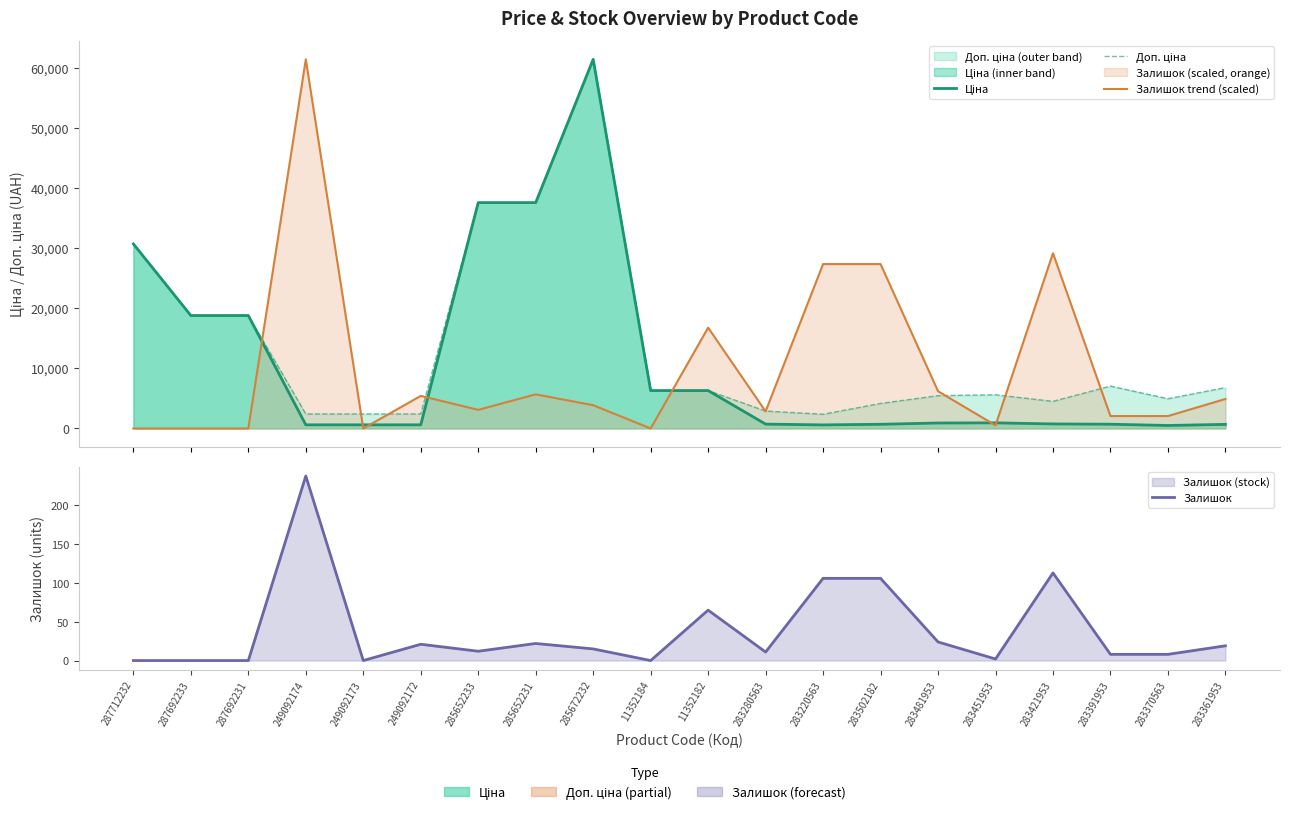

Where does the Ціна series first go above 910?

287712232